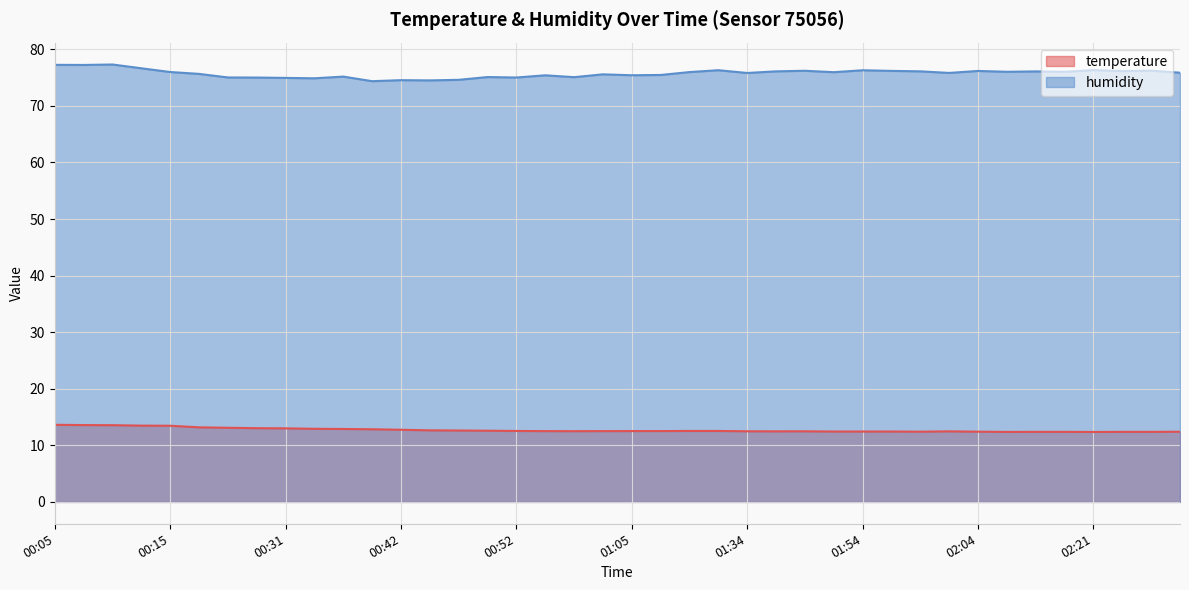

Rank the series at 00:05 from highest to lowest value.

humidity, temperature